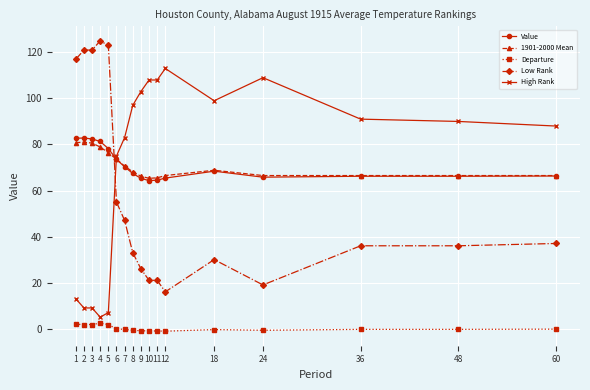

Count the number of data series in this chart.

5